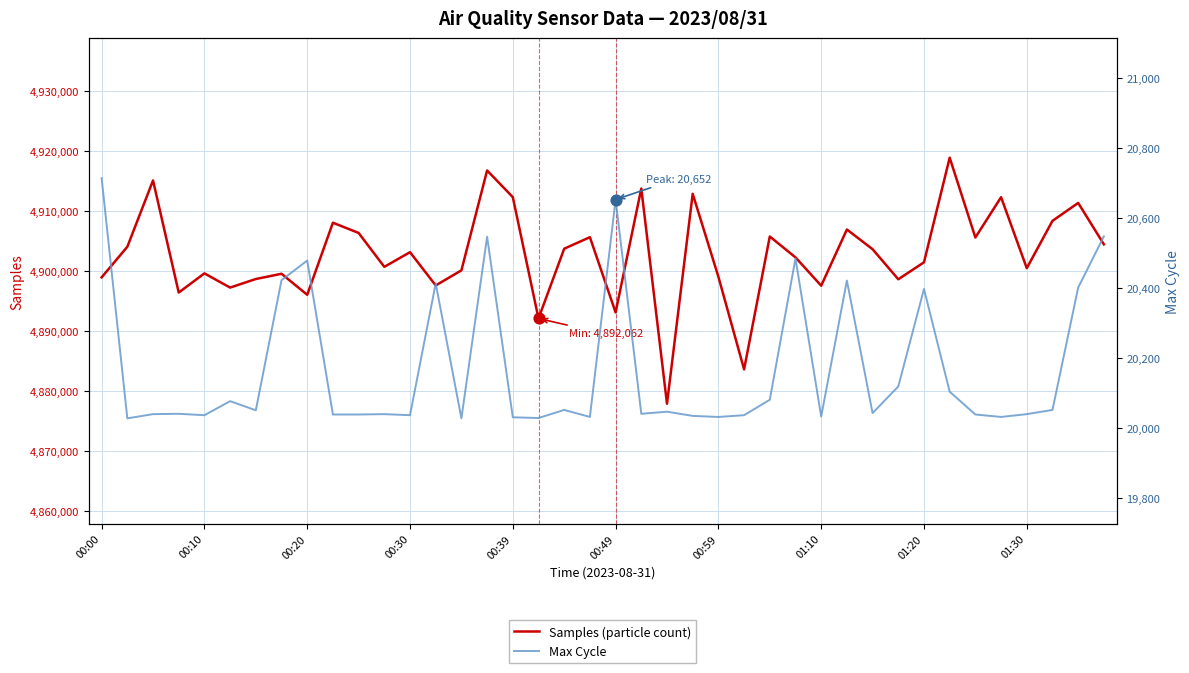

Is the value of Samples (particle count) at 21 greater than the value of Max Cycle at 01:10?

Yes